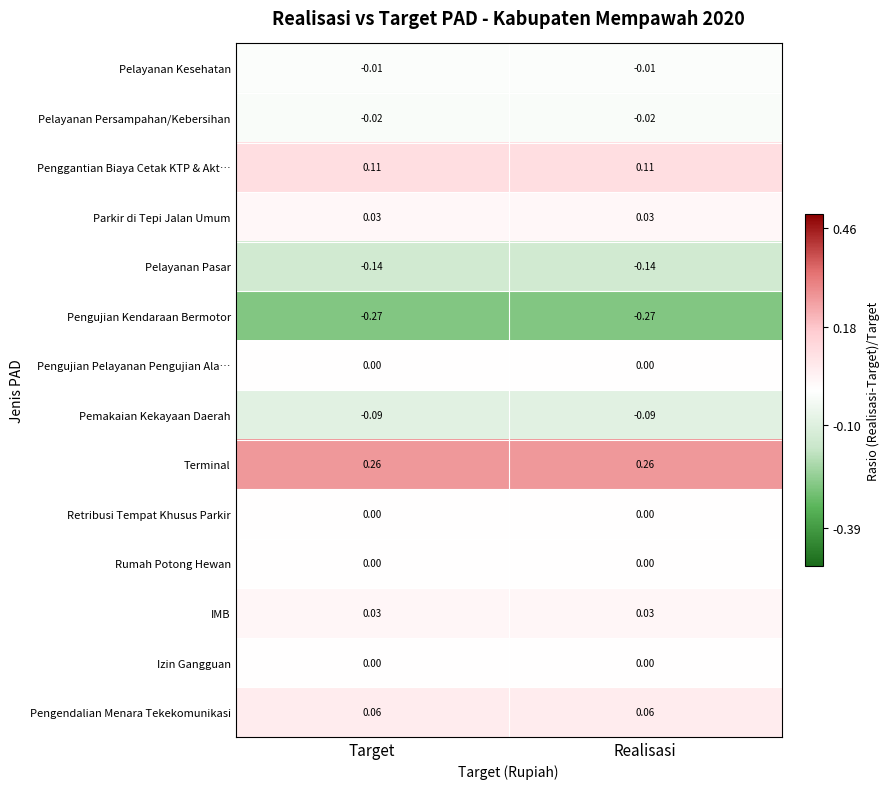

Which series has the largest total across all categories?

Terminal